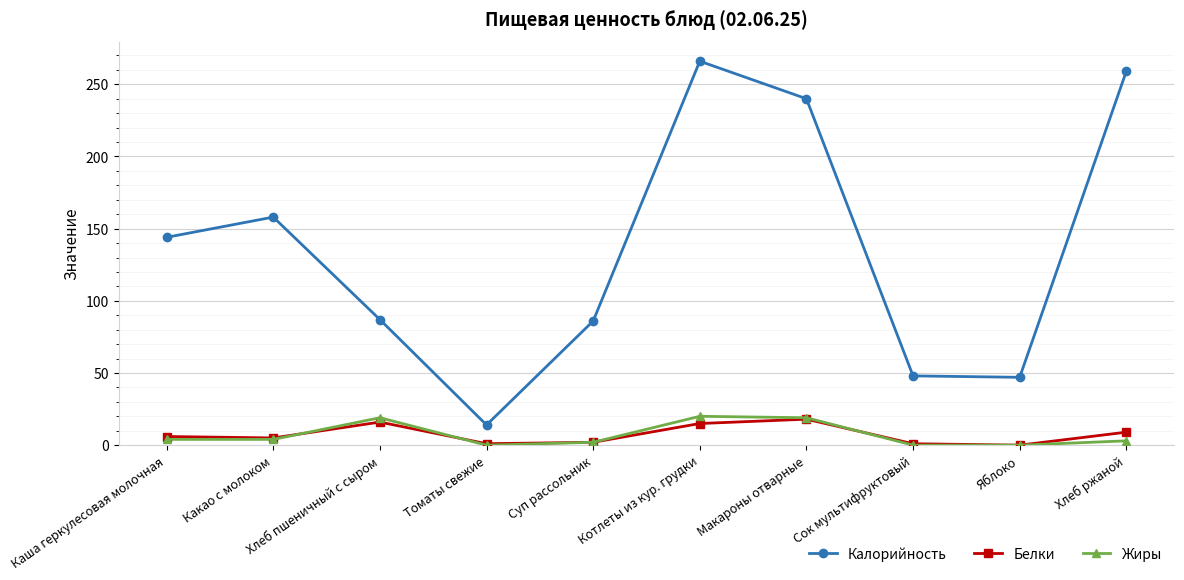

How many distinct data groups are displayed?

3